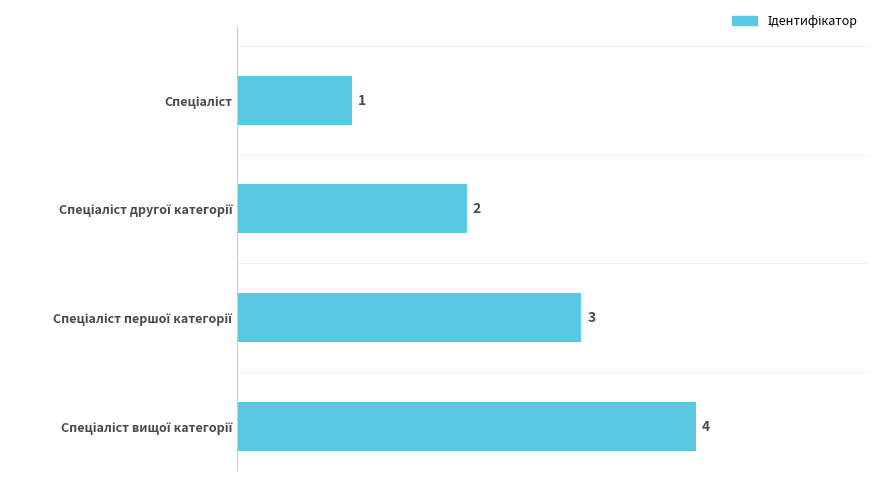

What is the difference between the maximum and minimum values?

3